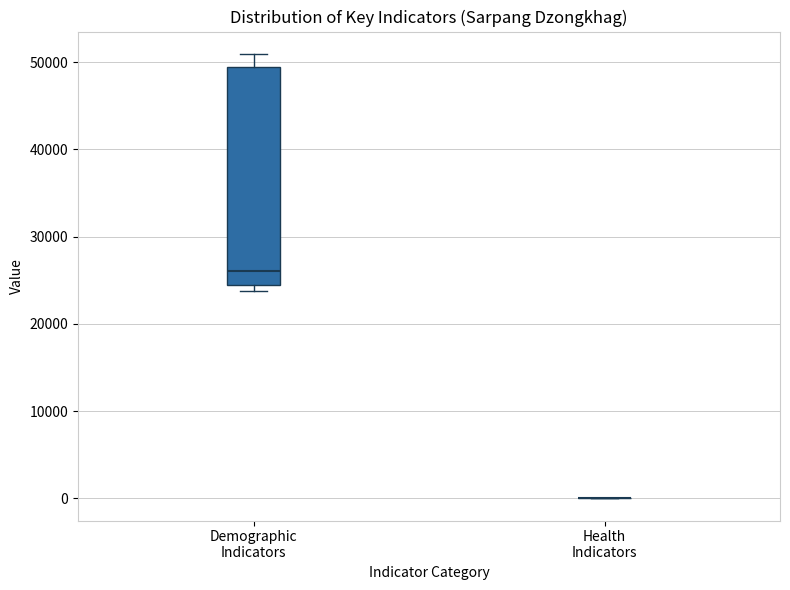

Reading left to right, transcribe this box plot: for each box, give where its median line is, the range the box spans, and where its two whiskers end, as read against the y-axis. The values are not printed on the chart, so give them approximately, as read against the axis.

Demographic Indicators: median 26000, box 24000 to 49000, whiskers 24000 (just below the box's lower edge) to 51000
Health Indicators: box collapsed to a line at 0, whiskers 0 to 0